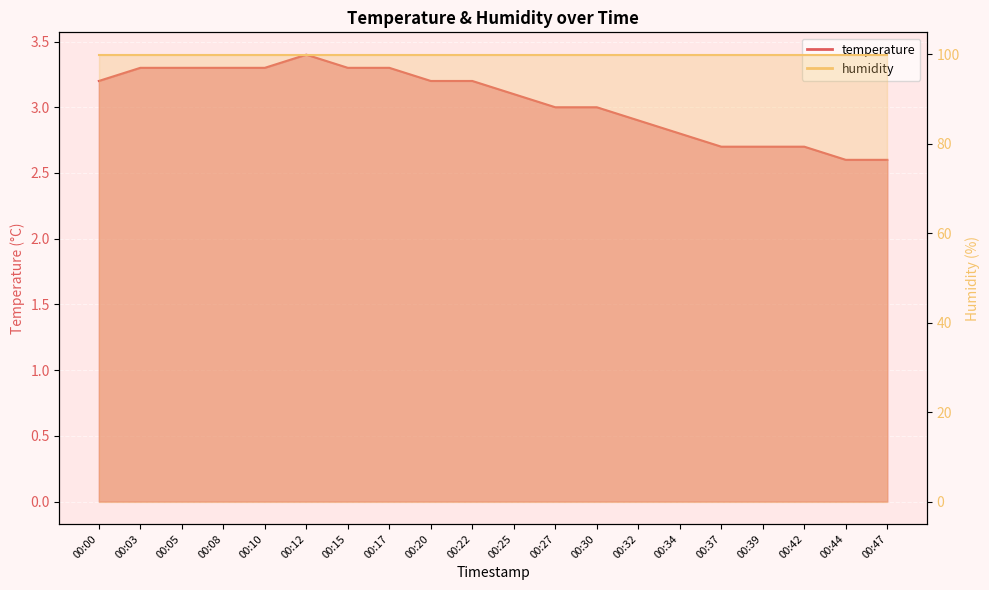

Where is the data nearest to the value 3?

00:27